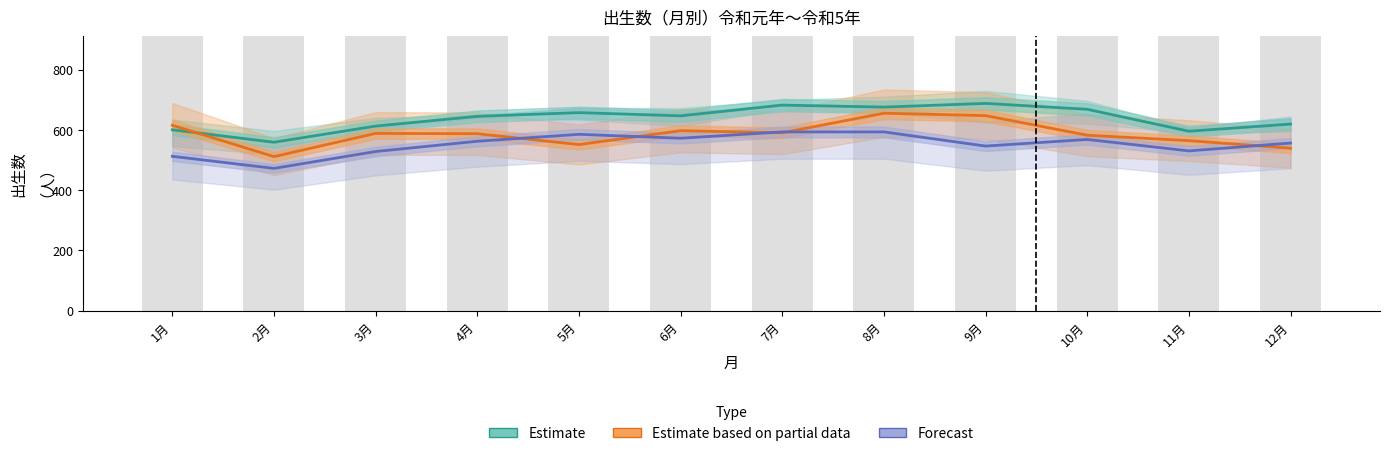

What is the spread (max minus min) of values at 1月?

103.0